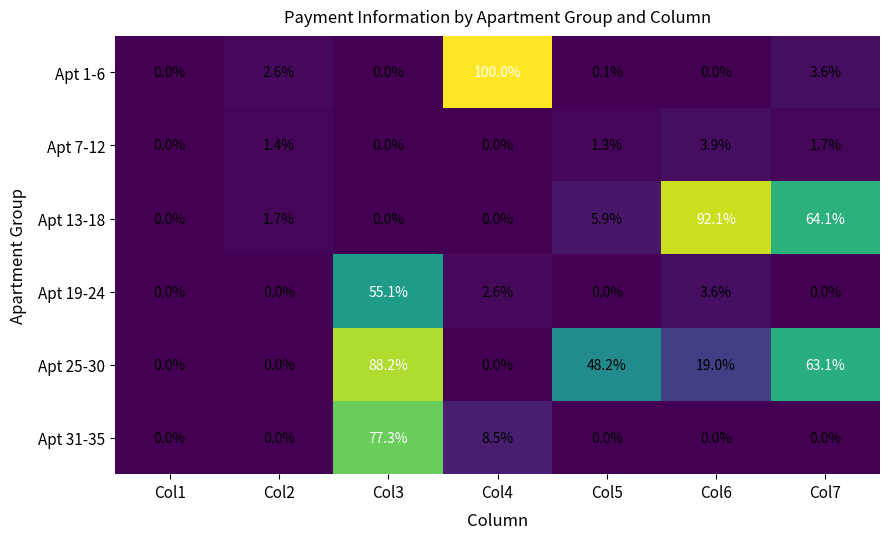

At which category is the sum across all series the highest?

Col3